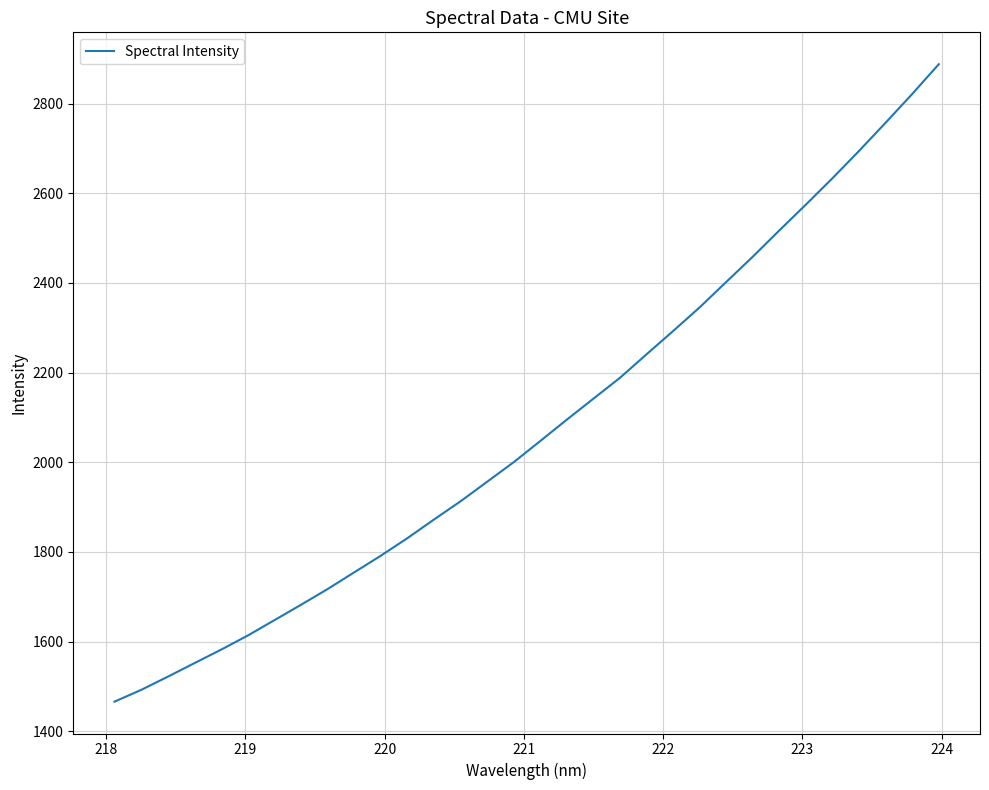

True or false: the data has more than 1 interior local peaks.

False